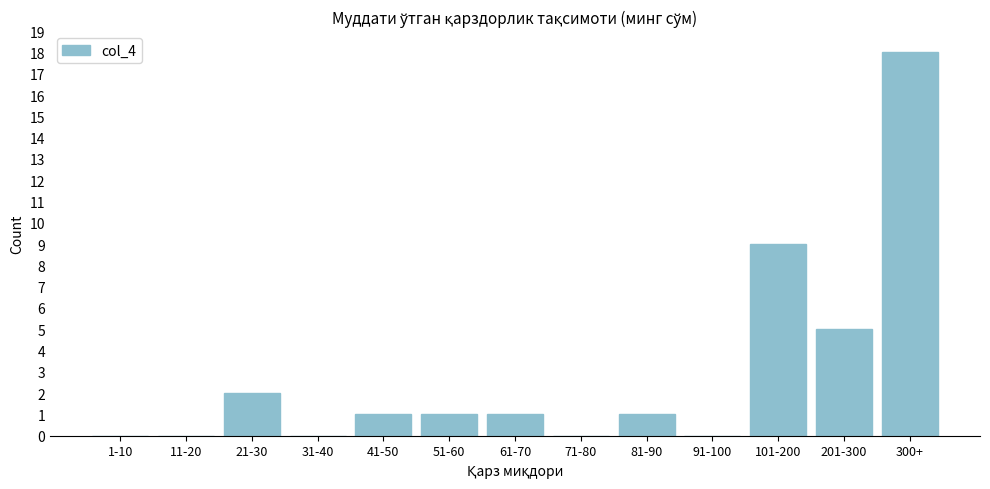

Reading left to right, transcribe all the data shown in this chart.

1-10=0	11-20=0	21-30=2	31-40=0	41-50=1	51-60=1	61-70=1	71-80=0	81-90=1	91-100=0	101-200=9	201-300=5	300+=18